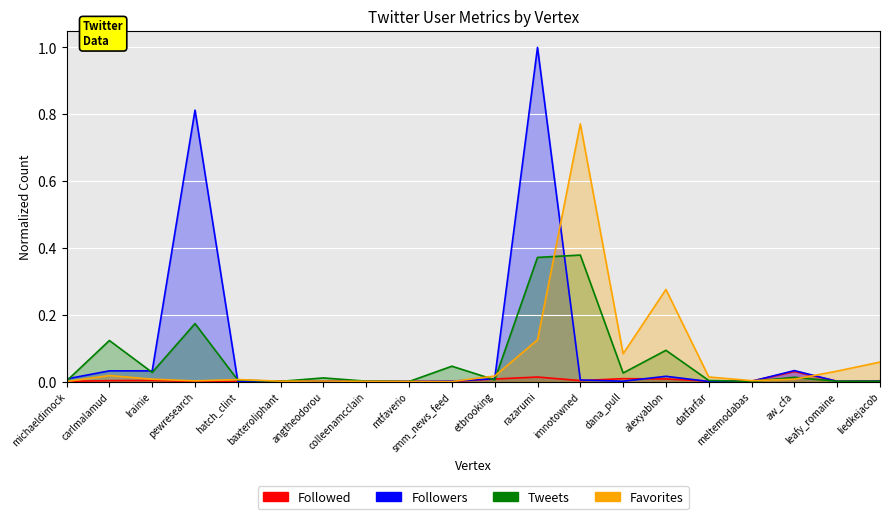

What is the greatest value displayed?

1.0